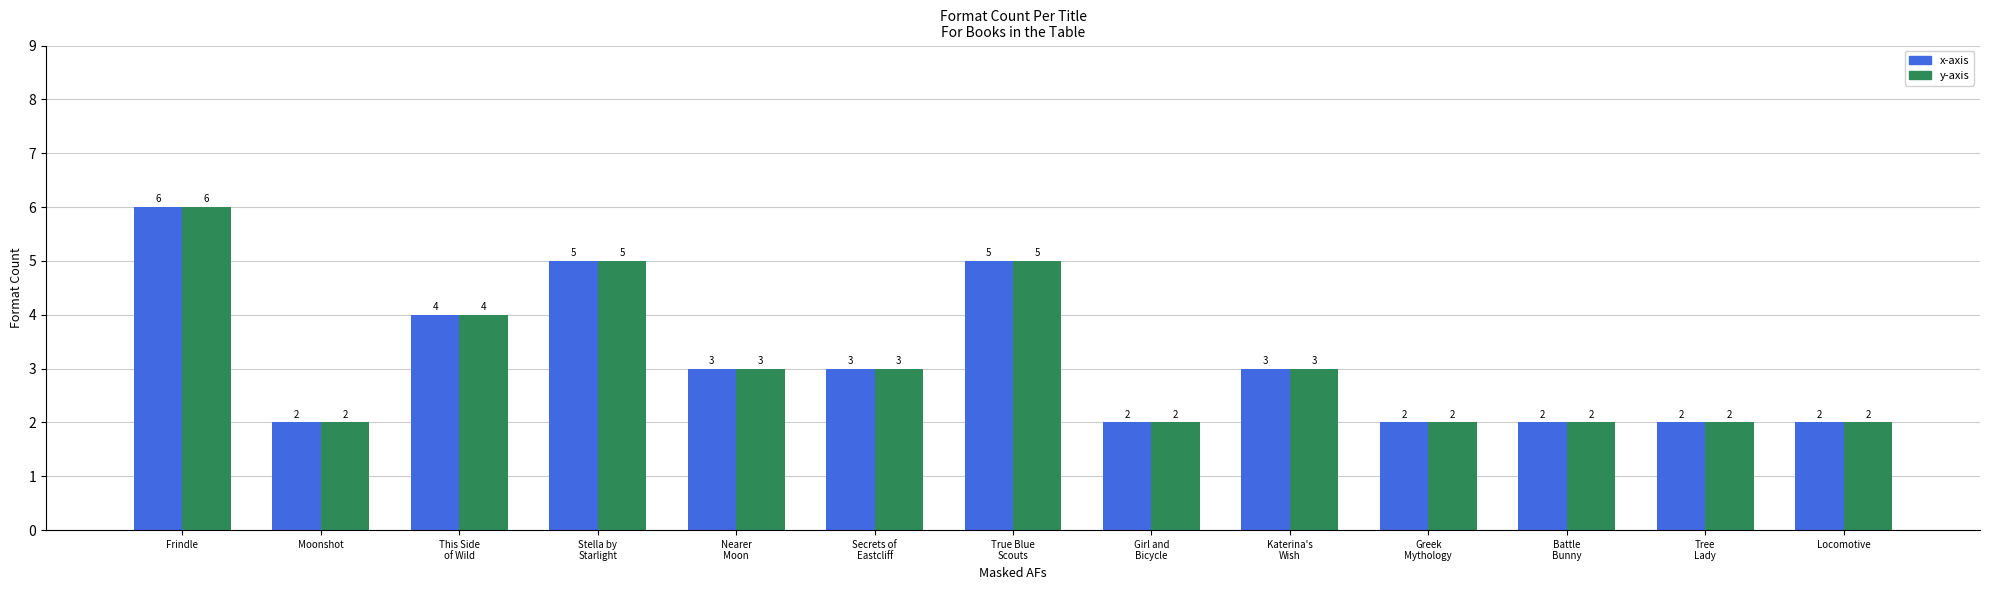

Read the x-axis value at Girl and
Bicycle.

2